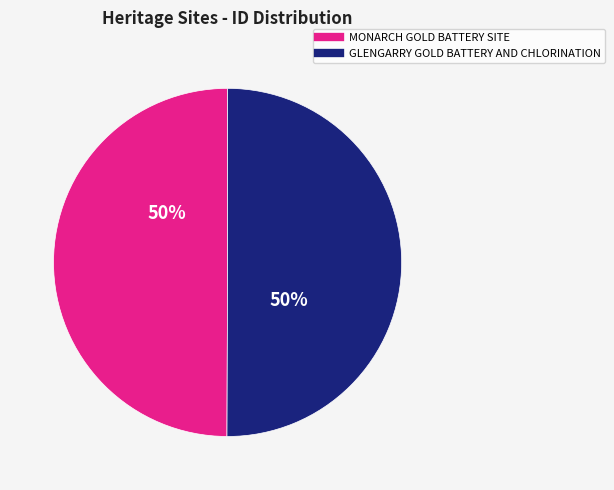

The GLENGARRY GOLD BATTERY AND CHLORINATION slice represents 37% of the pie. True or false?

False